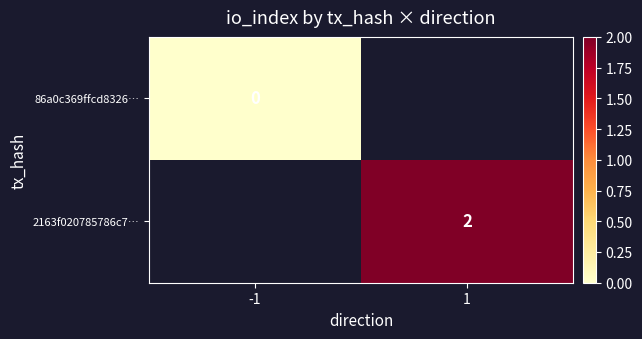

The 2163f020785786c7… series shows 2 at 1. True or false?

True